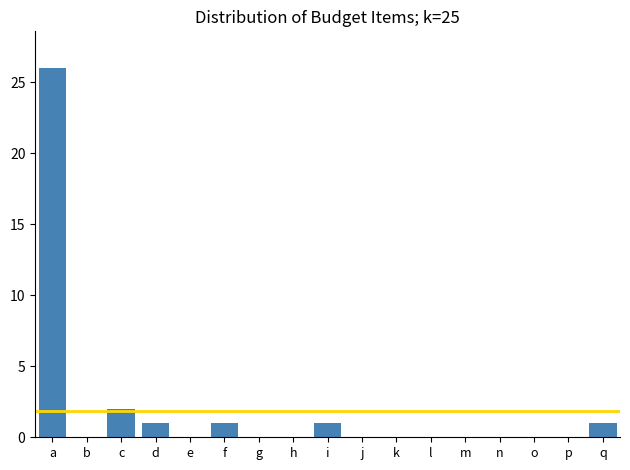

Reading left to right, what are all the values shown in this chart?

a=26	b=0	c=2	d=1	e=0	f=1	g=0	h=0	i=1	j=0	k=0	l=0	m=0	n=0	o=0	p=0	q=1